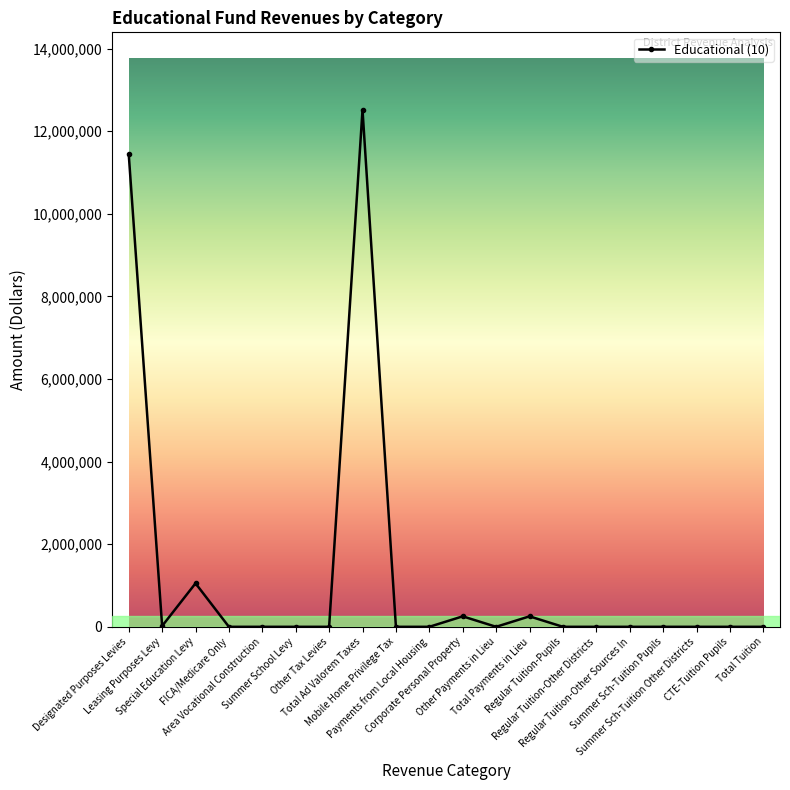

Is it true that the value at Other Tax Levies is -8392752?

False